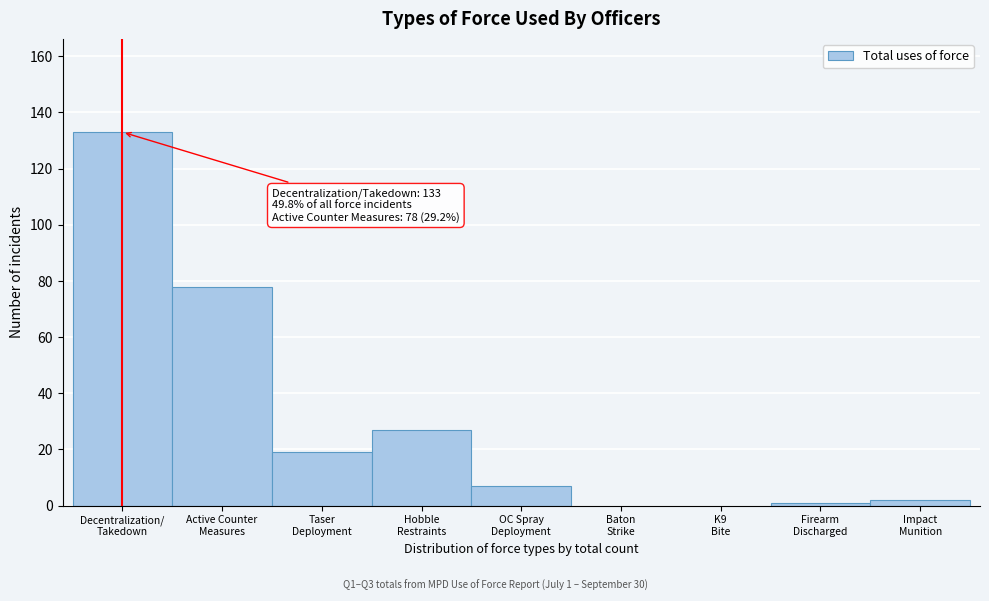

What is the sum of all values?

267